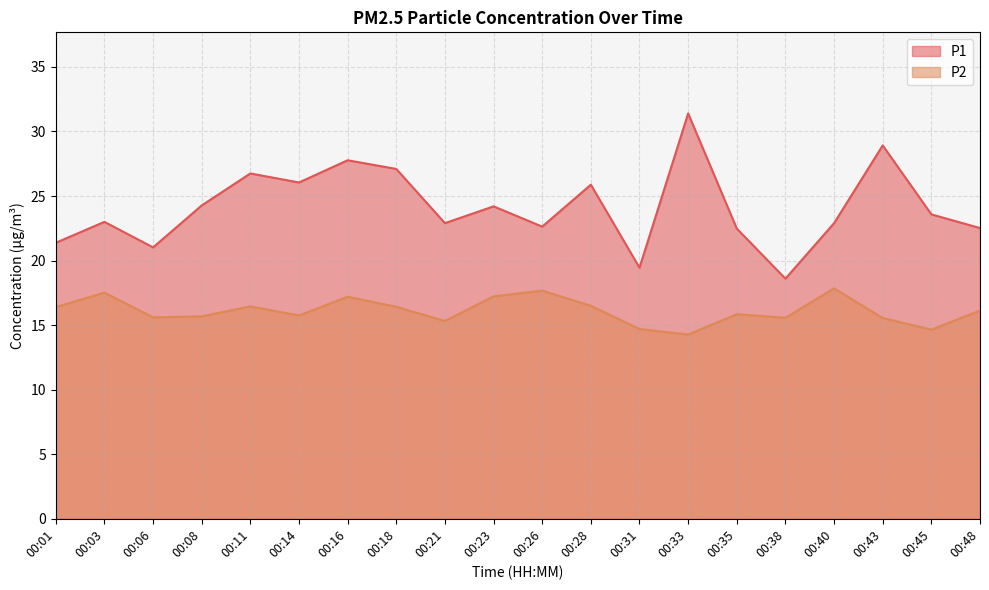

True or false: P2 and P1 intersect in this chart.

False